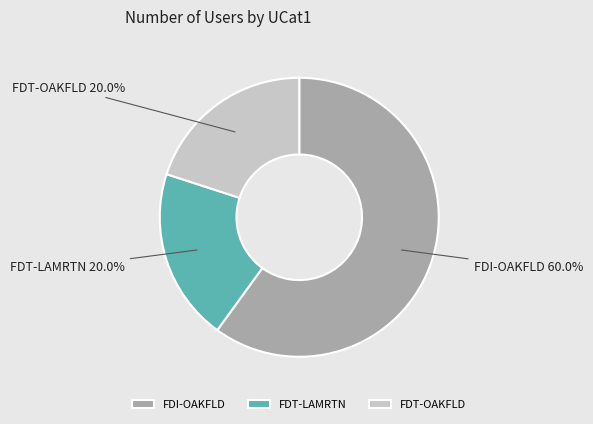

What is the largest slice in the pie chart?

FDI-OAKFLD